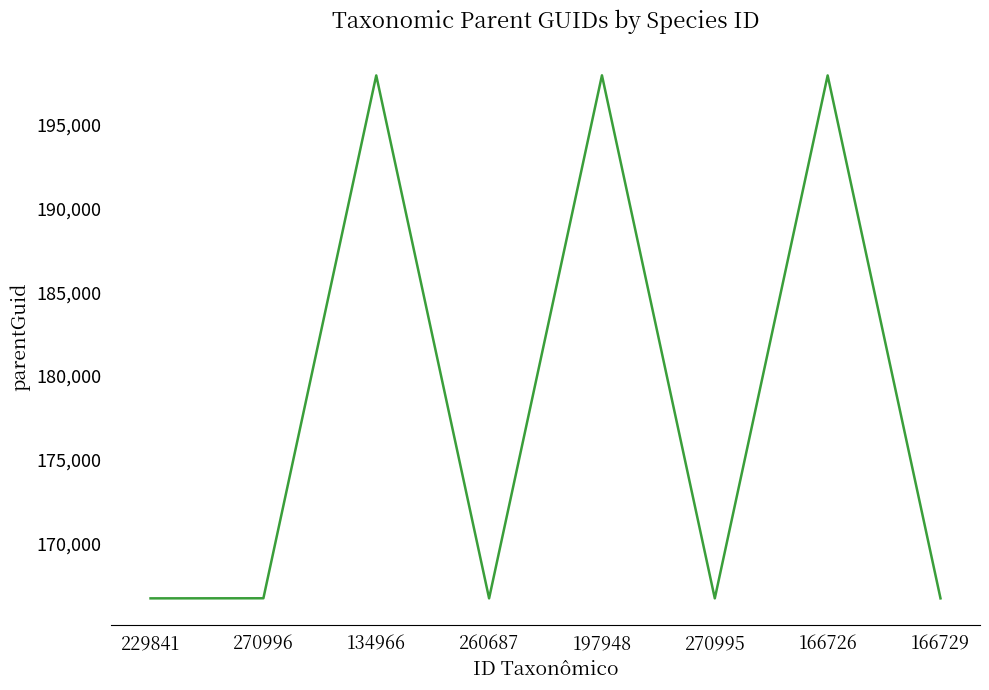

What is the difference between the values at 134966 and 229841?

31233